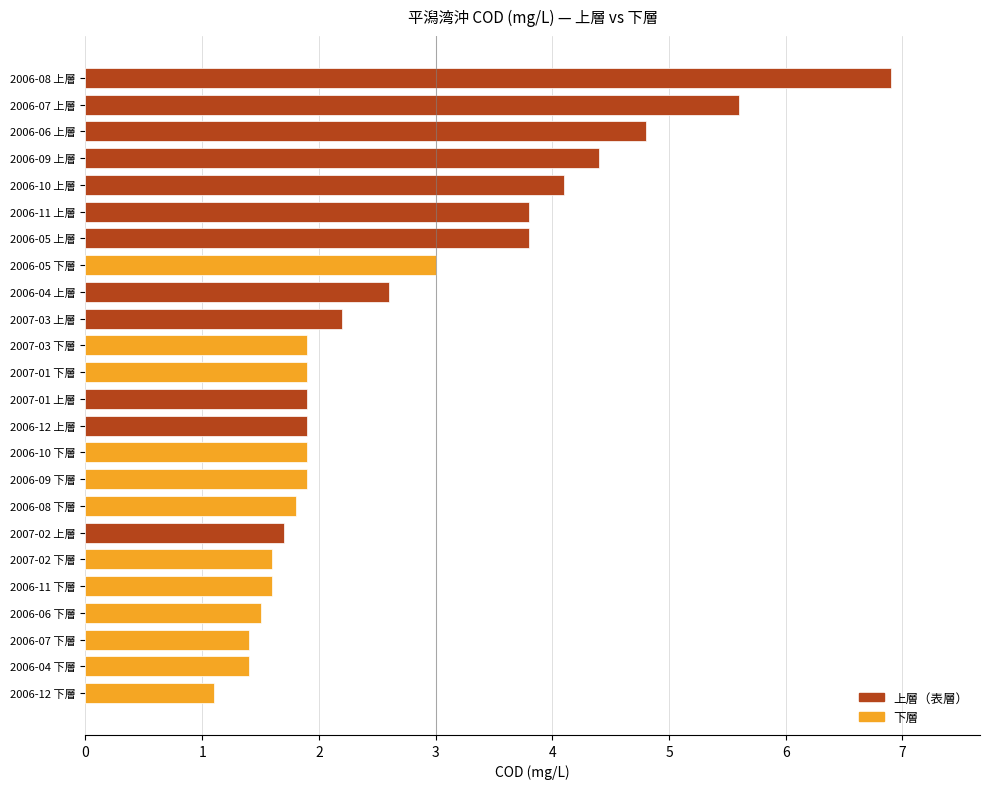

At which category does the chart reach its peak across all series?

2006-08 上層